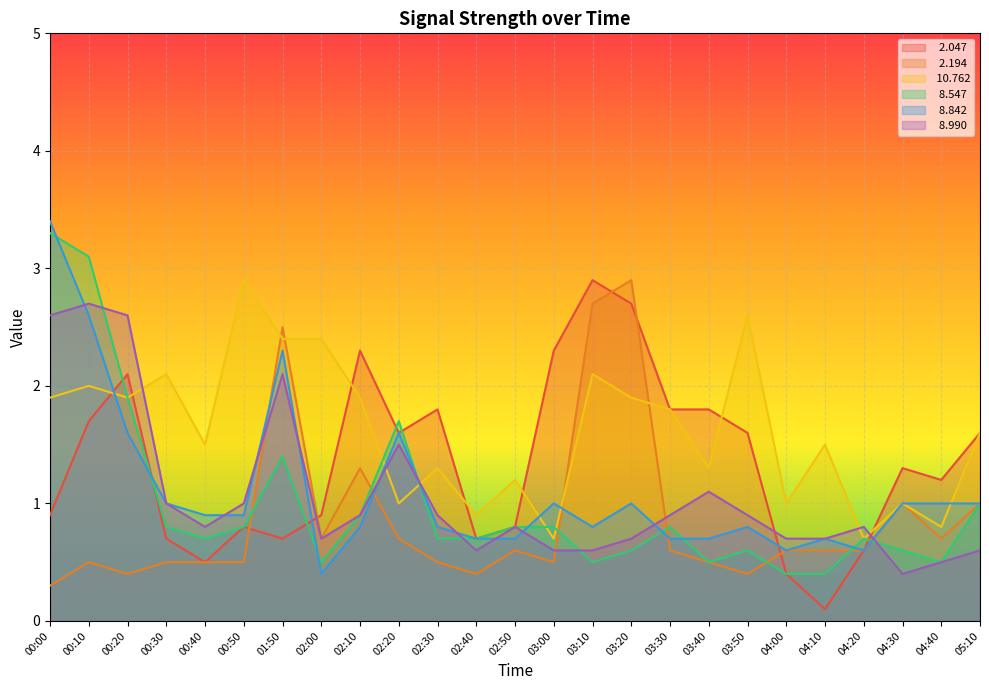

Does the chart display data point markers on the line(s)?

No